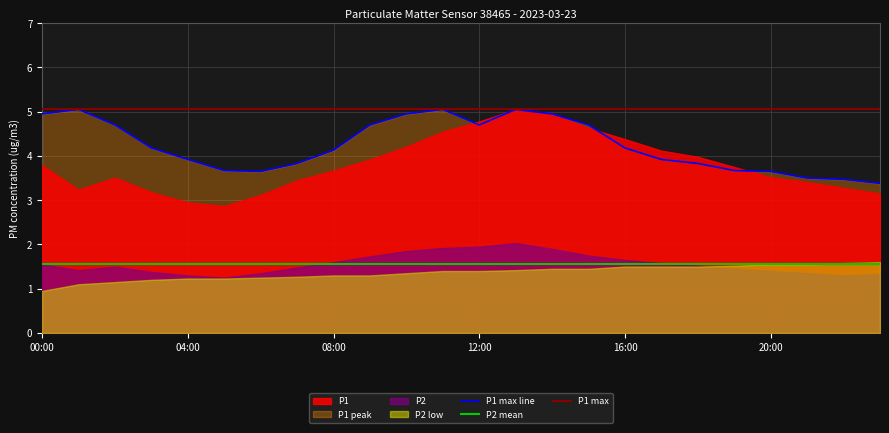

What is the lowest value of the P2 mean series?

1.6